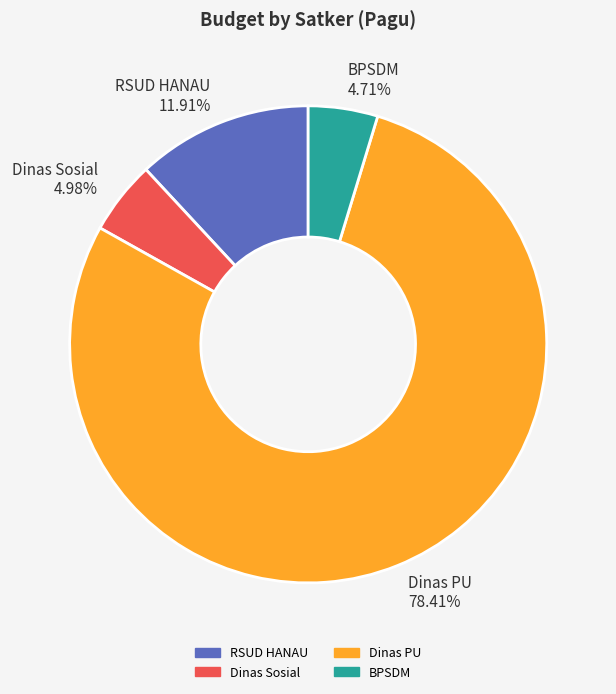

What is the ratio of the value at BPSDM 4.71% to the value at Dinas Sosial 4.98%?

0.9